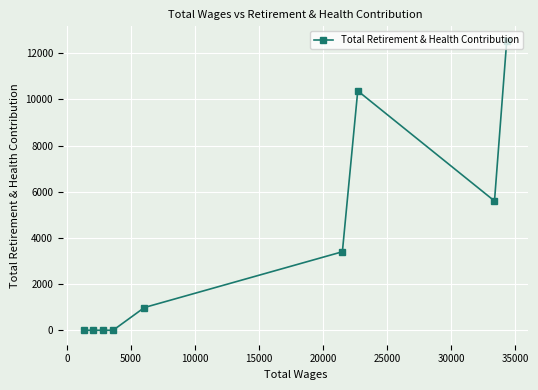

What is the difference between the second highest and second lowest values?

10368